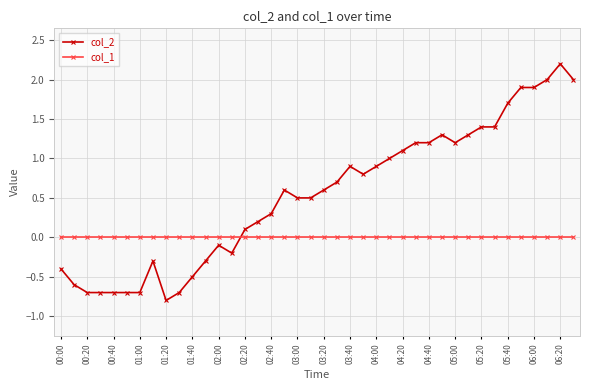

Reading left to right, what are all the values shown in this chart?

col_2: -0.4	-0.6	-0.7	-0.7	-0.7	-0.7	-0.7	-0.3	-0.8	-0.7	-0.5	-0.3	-0.1	-0.2	0.1	0.2	0.3	0.6	0.5	0.5	0.6	0.7	0.9	0.8	0.9	1.0	1.1	1.2	1.2	1.3	1.2	1.3	1.4	1.4	1.7	1.9	1.9	2.0	2.2	2.0
col_1: 0.0	0.0	0.0	0.0	0.0	0.0	0.0	0.0	0.0	0.0	0.0	0.0	0.0	0.0	0.0	0.0	0.0	0.0	0.0	0.0	0.0	0.0	0.0	0.0	0.0	0.0	0.0	0.0	0.0	0.0	0.0	0.0	0.0	0.0	0.0	0.0	0.0	0.0	0.0	0.0